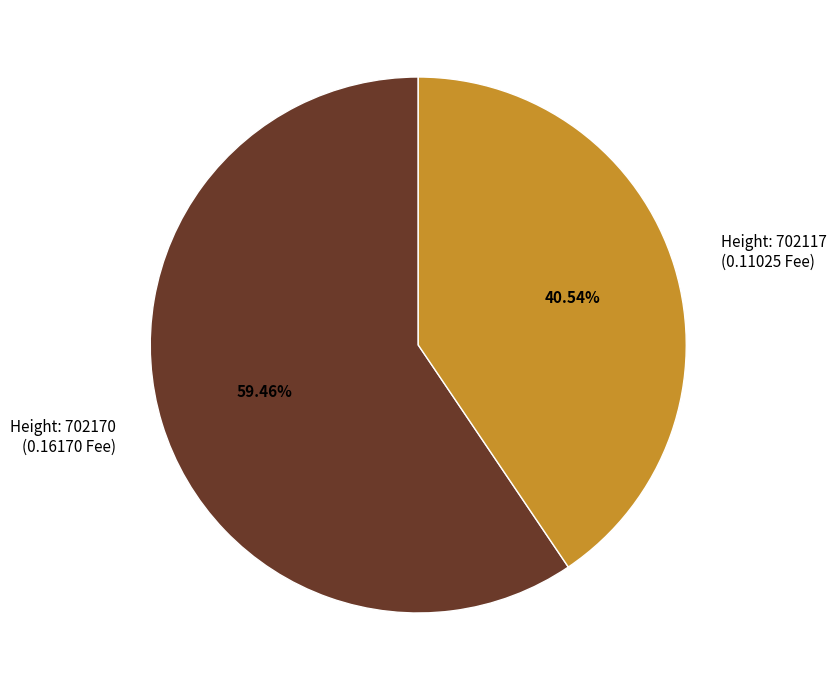

To the nearest percent, what is the difference between the largest and smallest slice percentages?

19%